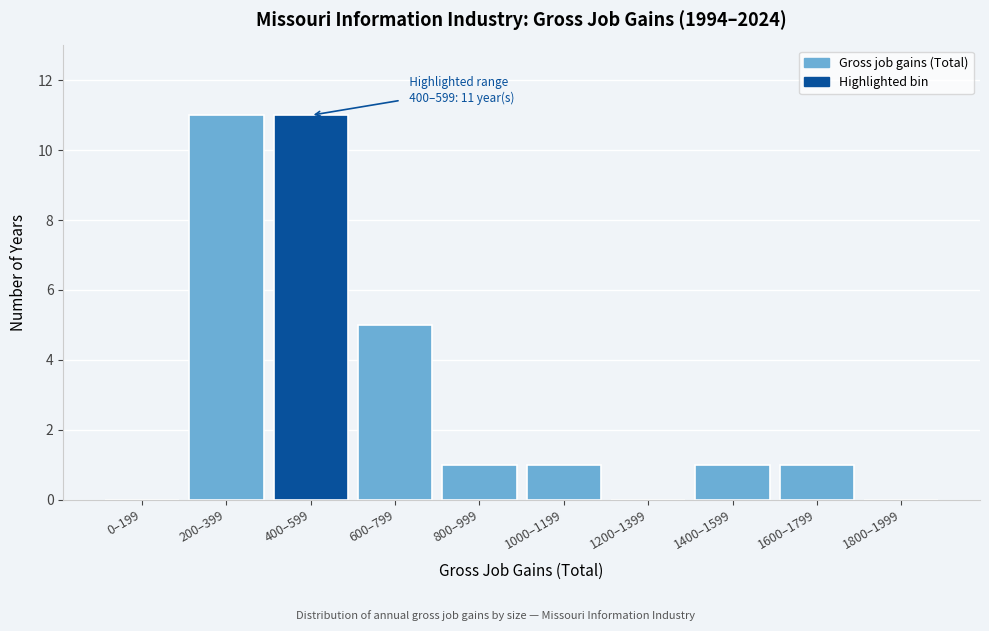

Reading right to left, extract all data points from this chart.

1800–1999=0	1600–1799=1	1400–1599=1	1200–1399=0	1000–1199=1	800–999=1	600–799=5	400–599=11	200–399=11	0–199=0